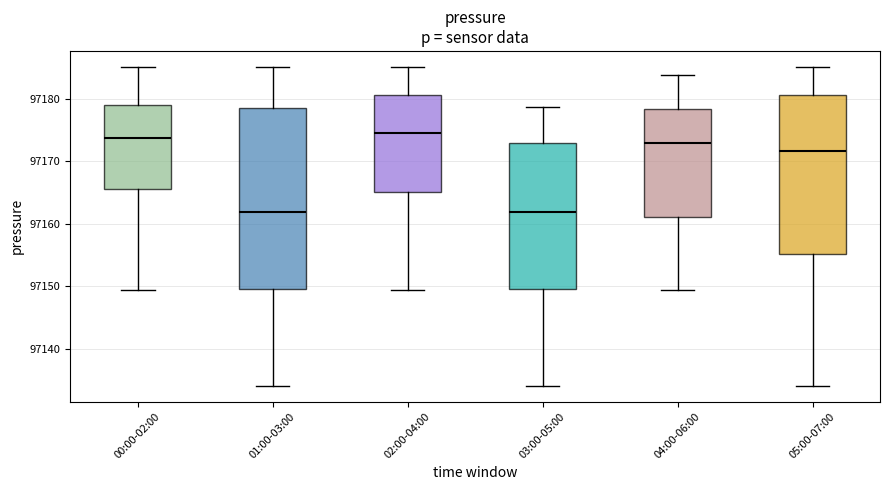

Where is the upper edge of the box for 05:00-07:00 on the y-axis? The values are not printed on the chart, so give them approximately, as read against the axis.

97180